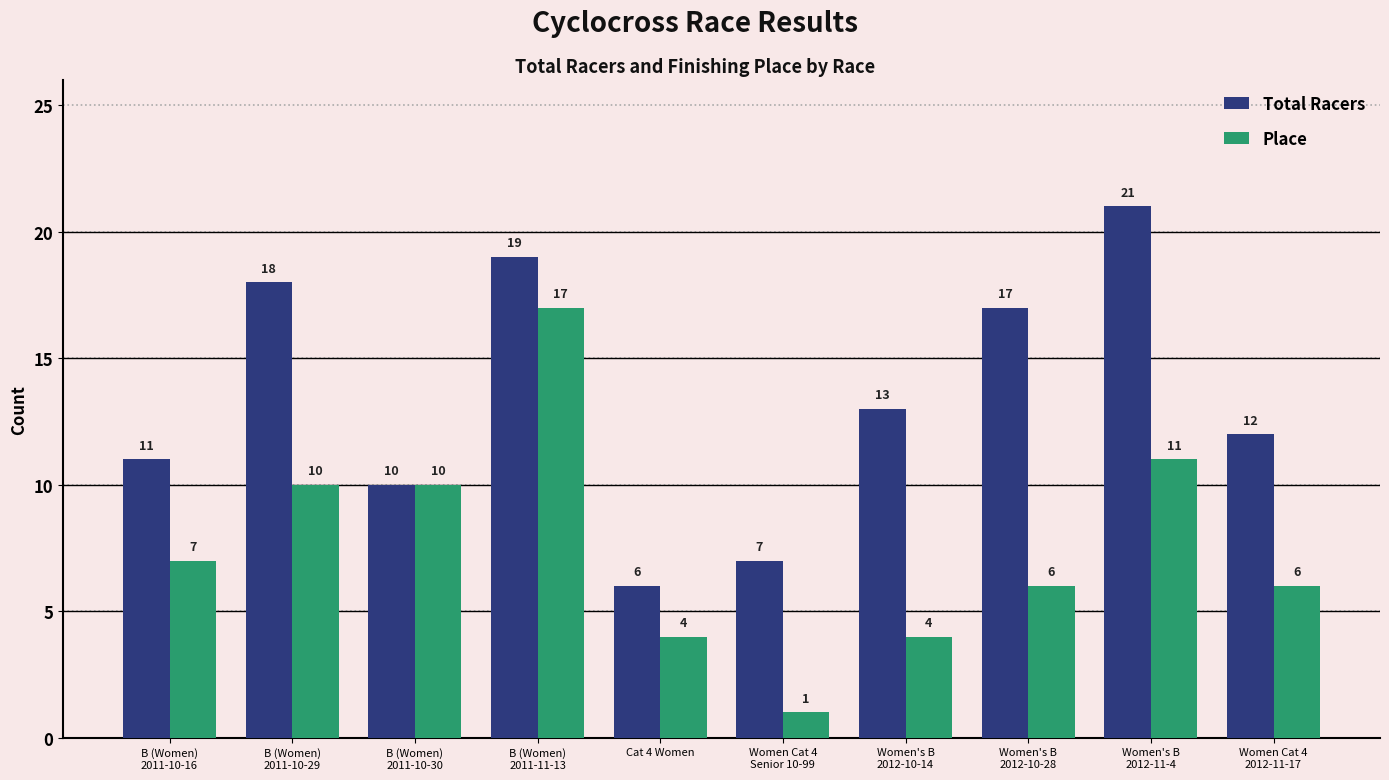

Rank the series by their average value, from highest to lowest.

Total Racers, Place